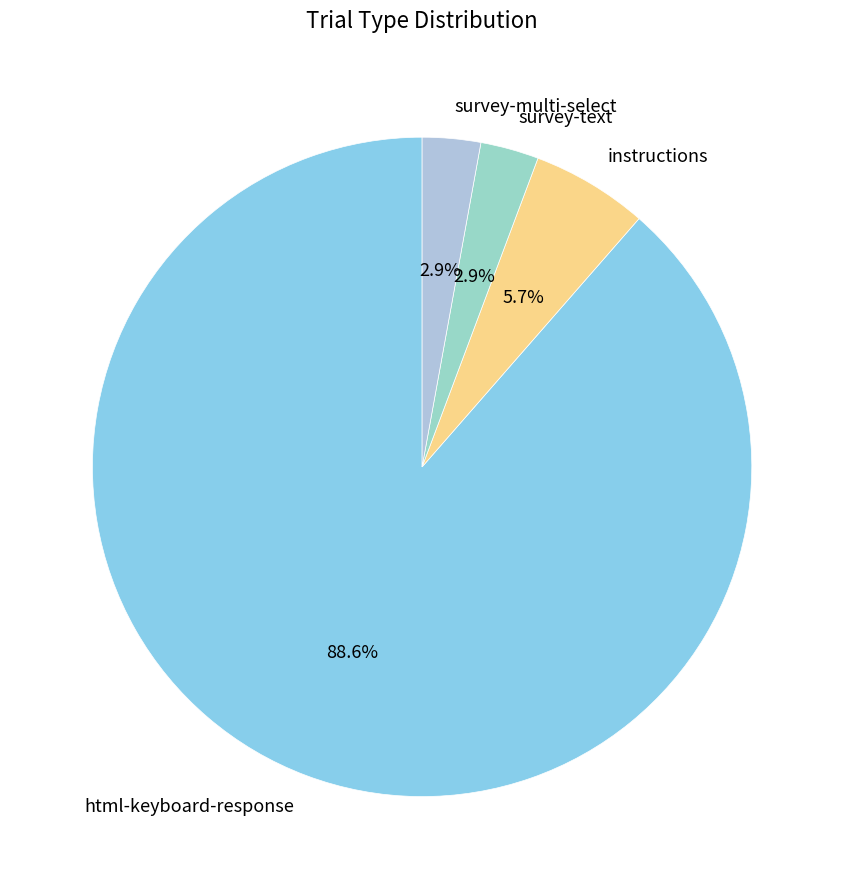

To the nearest percent, what is the average slice percentage?

25%